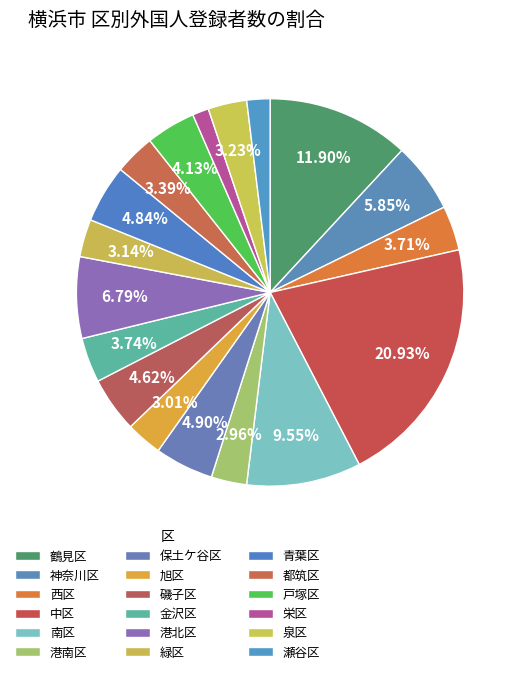

Which slice is the largest?

中区